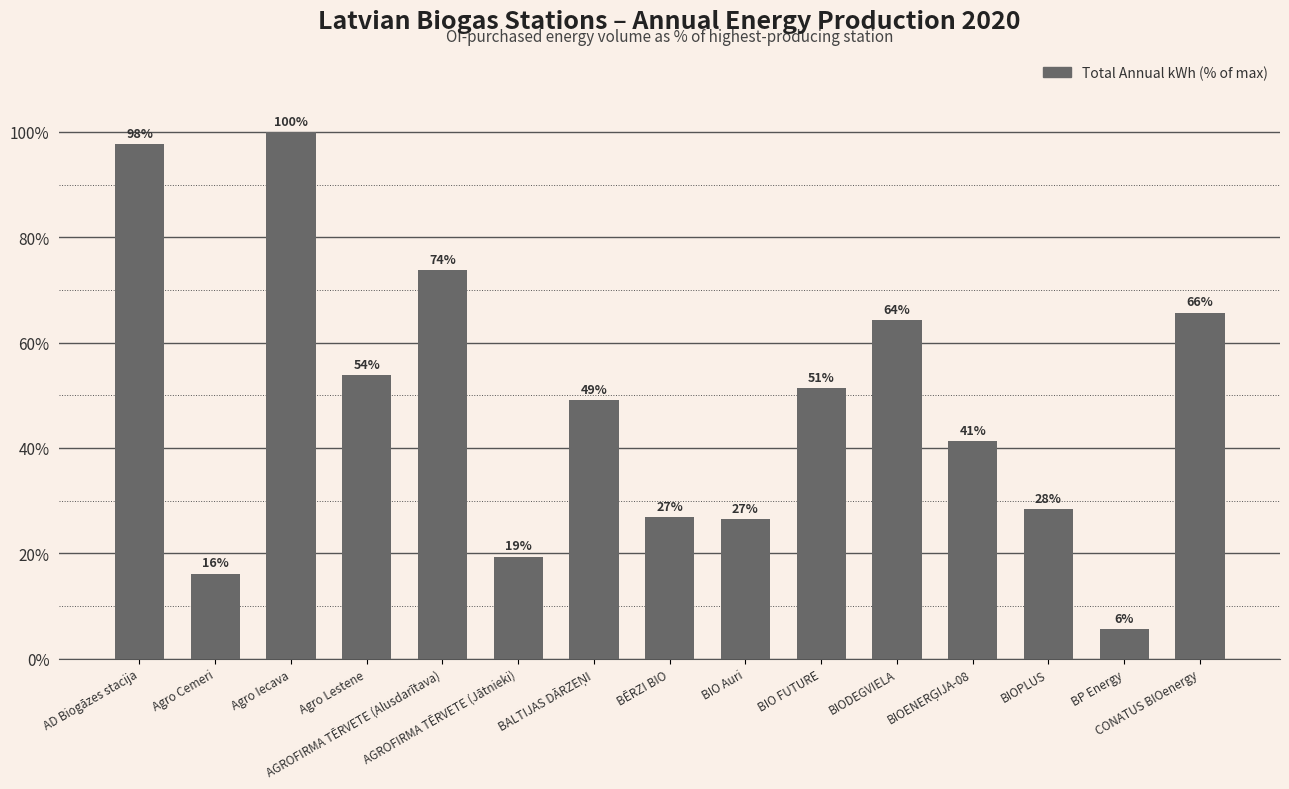

How many bars are there in total?

15